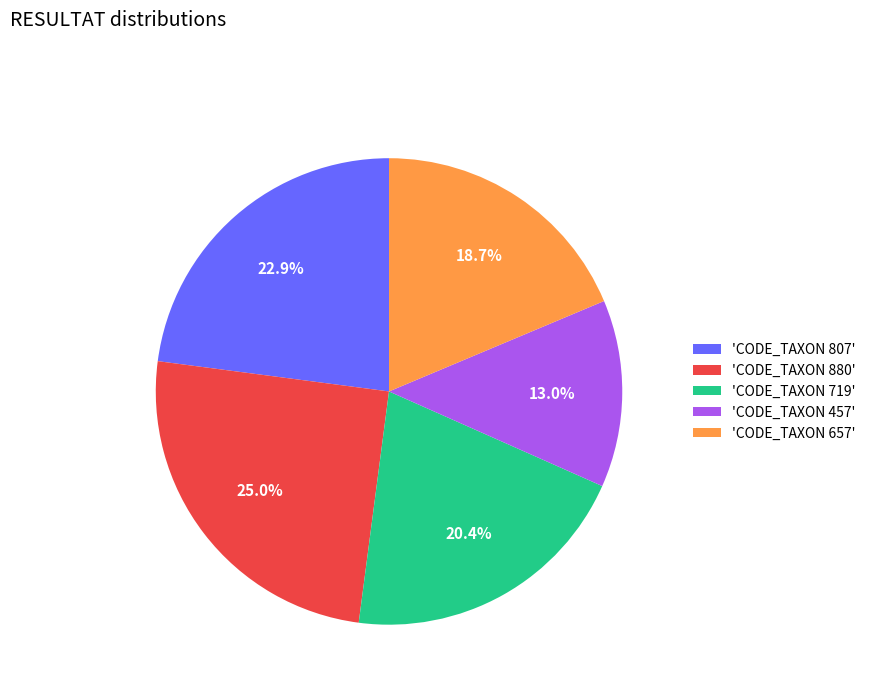

What is the smallest slice in the pie chart?

'CODE_TAXON 457'